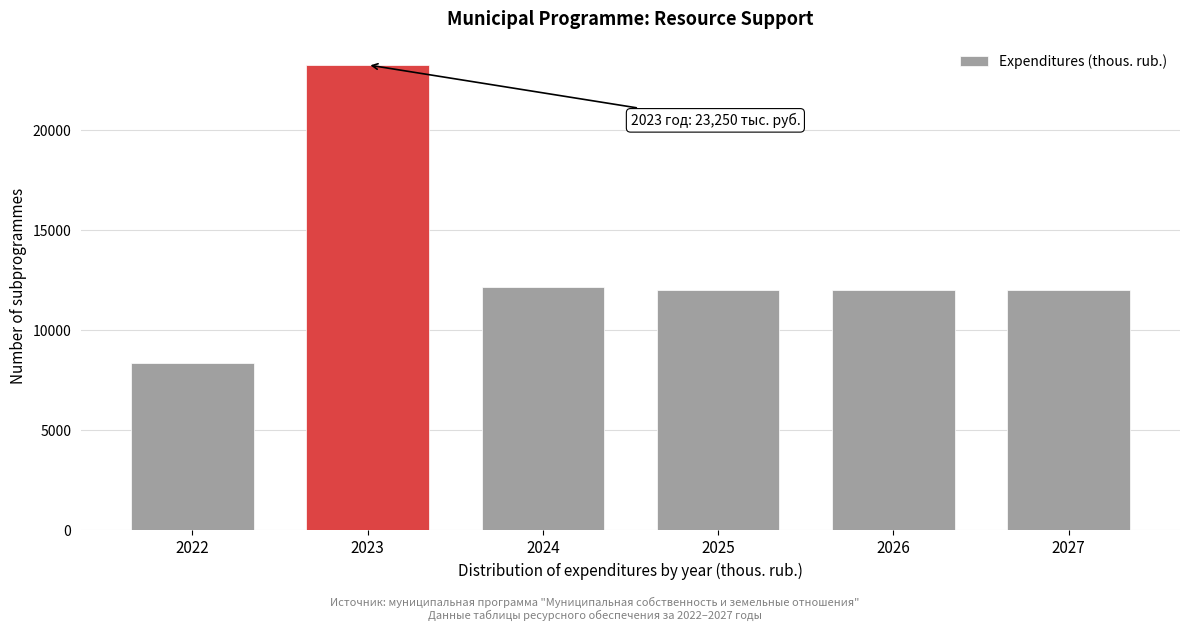

Reading left to right, what are all the values shown in this chart?

8359	23250	12142	12009	12009	12009